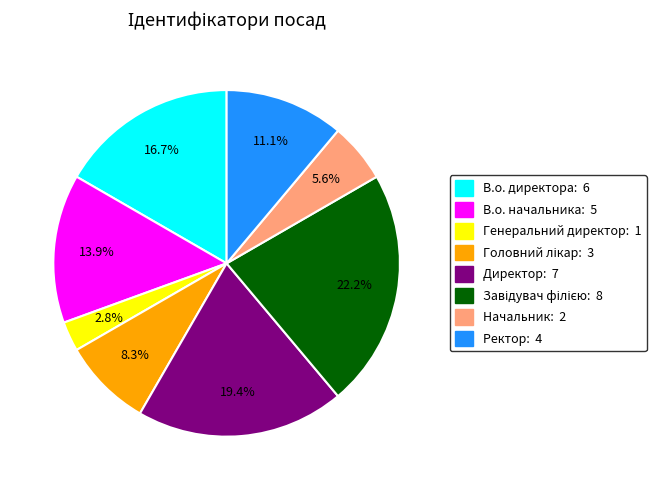

What is the ratio of the value at Ректор: 4 to the value at В.о. начальника: 5?

0.8